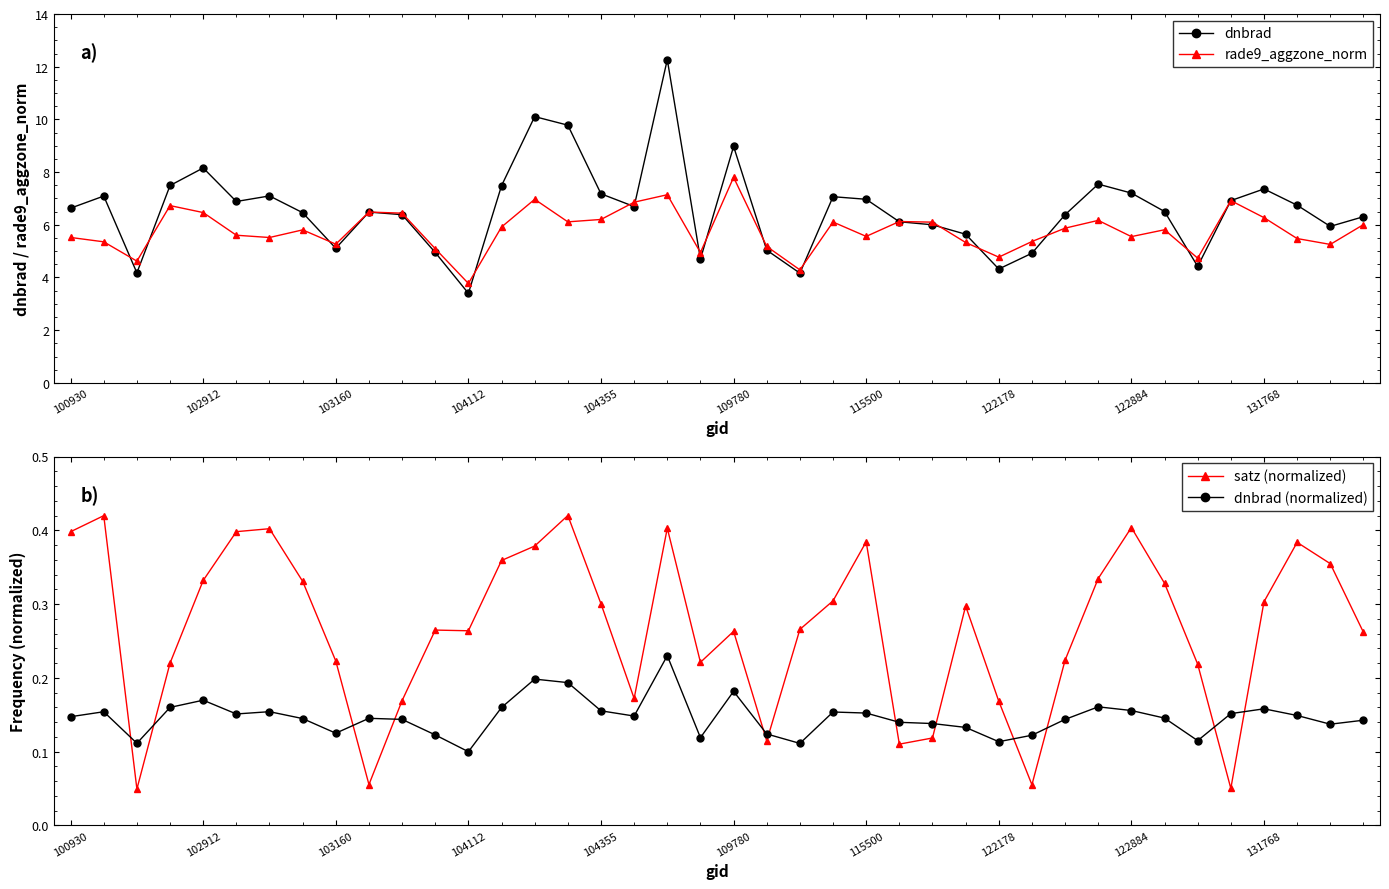

What is the difference between the maximum and second lowest values in the dnbrad series?

8.1